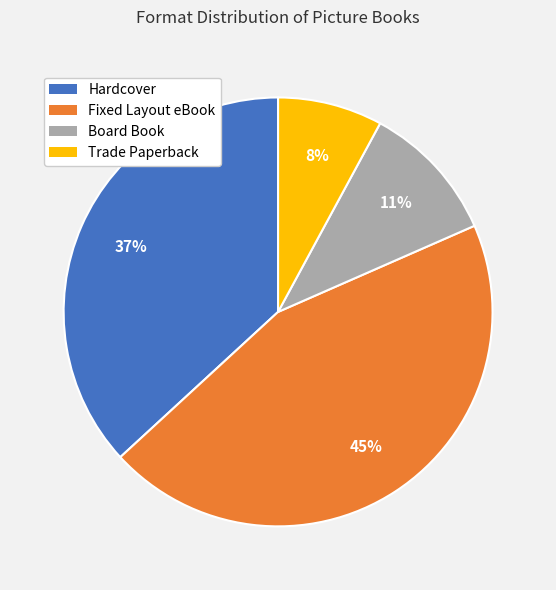

How many slices are in this pie chart?

4